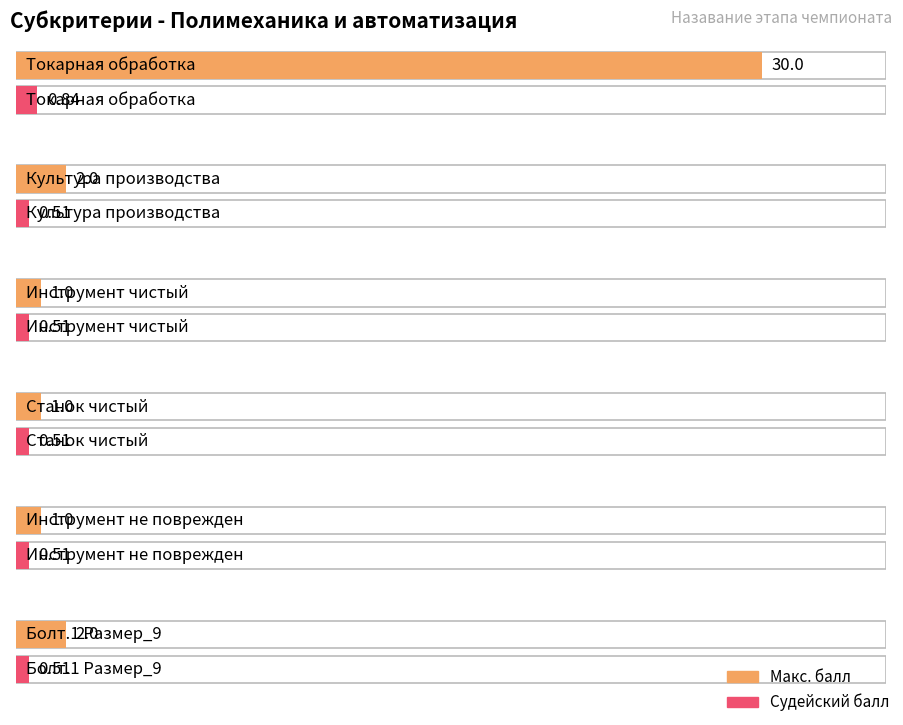

At which label does Макс. балл first exceed 2?

Токарная обработка